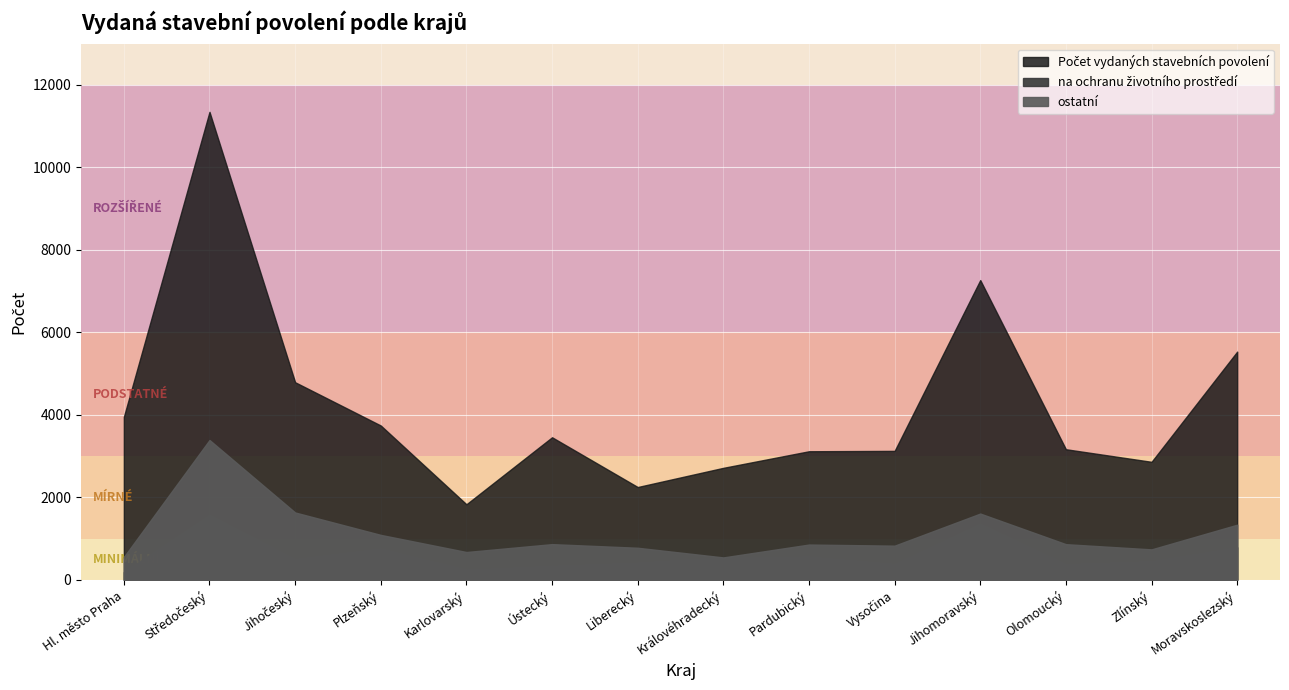

What are all the series names shown in the legend?

Počet vydaných stavebních povolení, na ochranu životního prostředí, ostatní